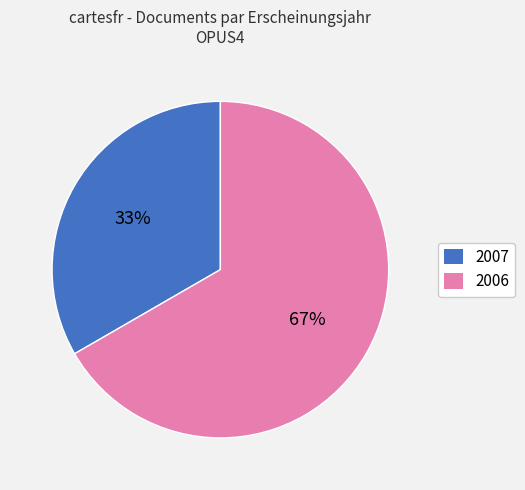

Is it true that 2006 is 60% of the pie?

False